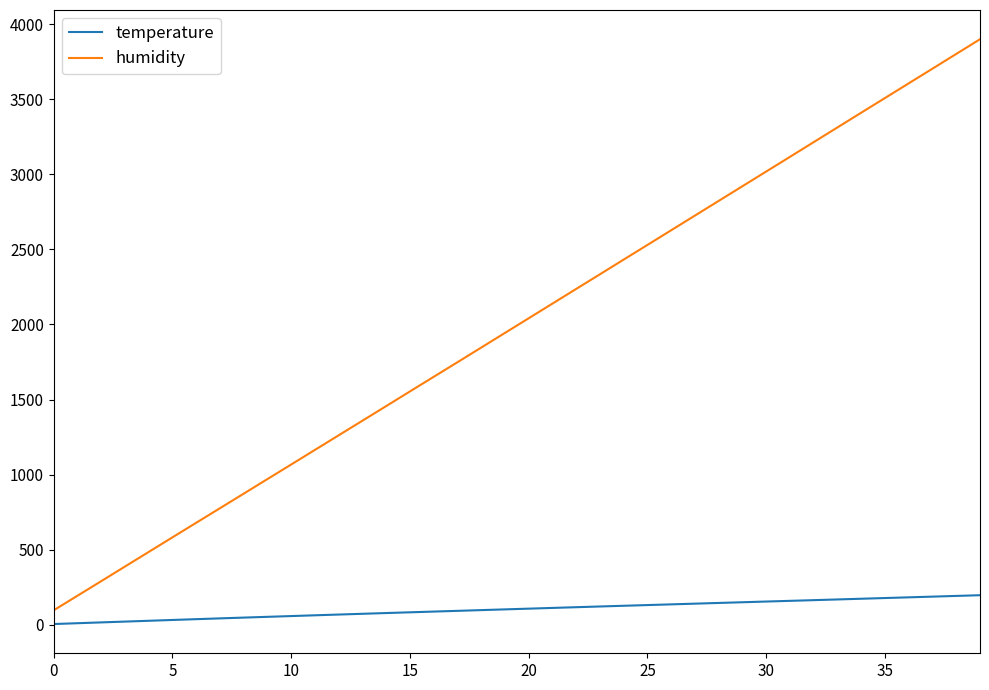

True or false: temperature and humidity intersect in this chart.

False